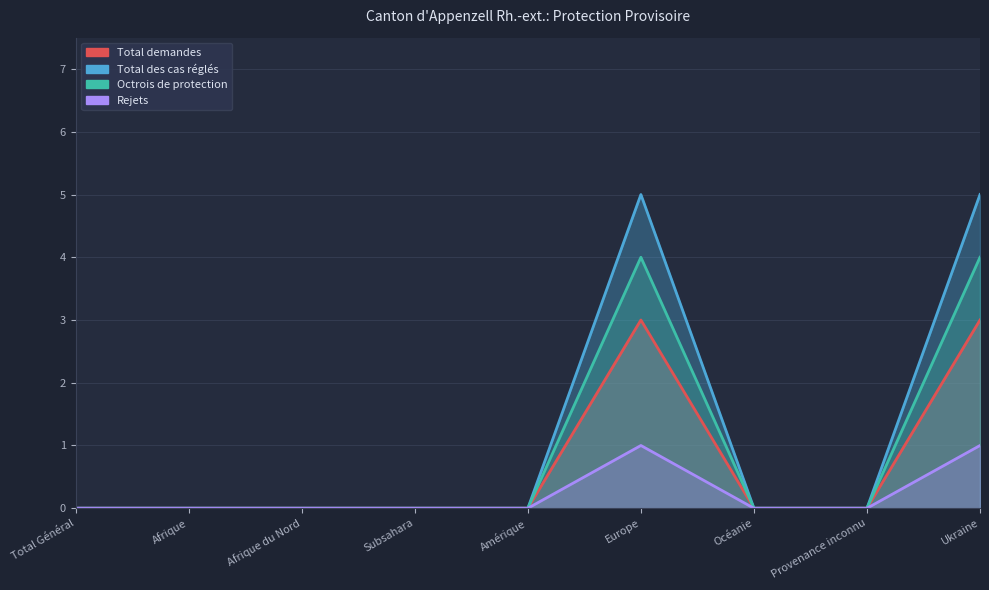

True or false: Octrois de protection and Rejets cross at least once.

False